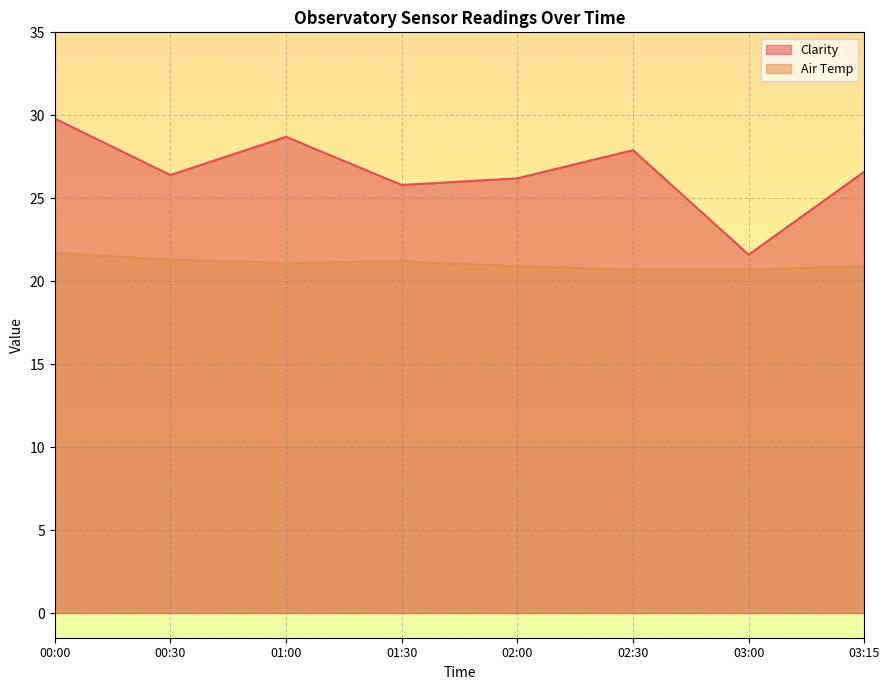

The value of Air Temp at 00:00 is 21.7. True or false?

True